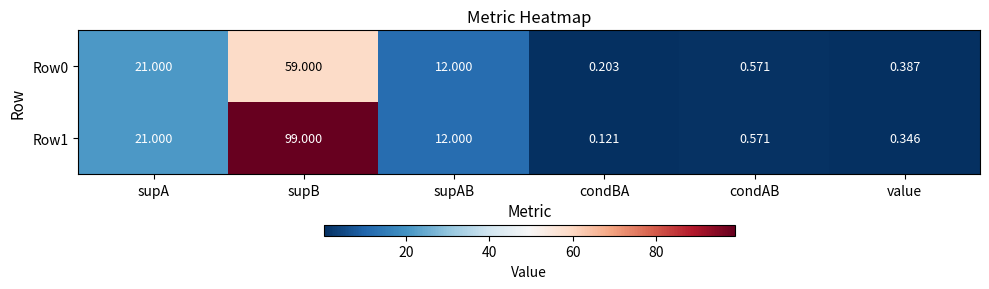

At which category is the sum across all series the highest?

supB